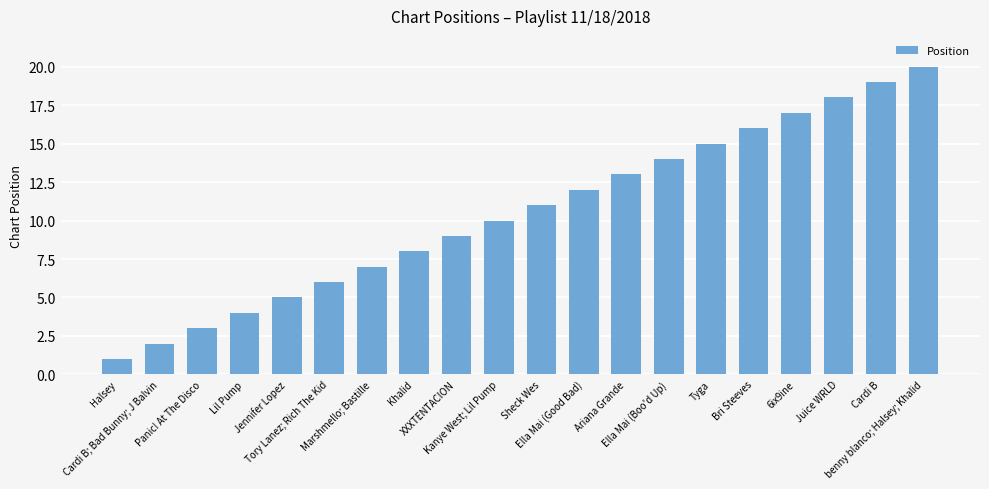

What is the maximum value shown in the chart?

20